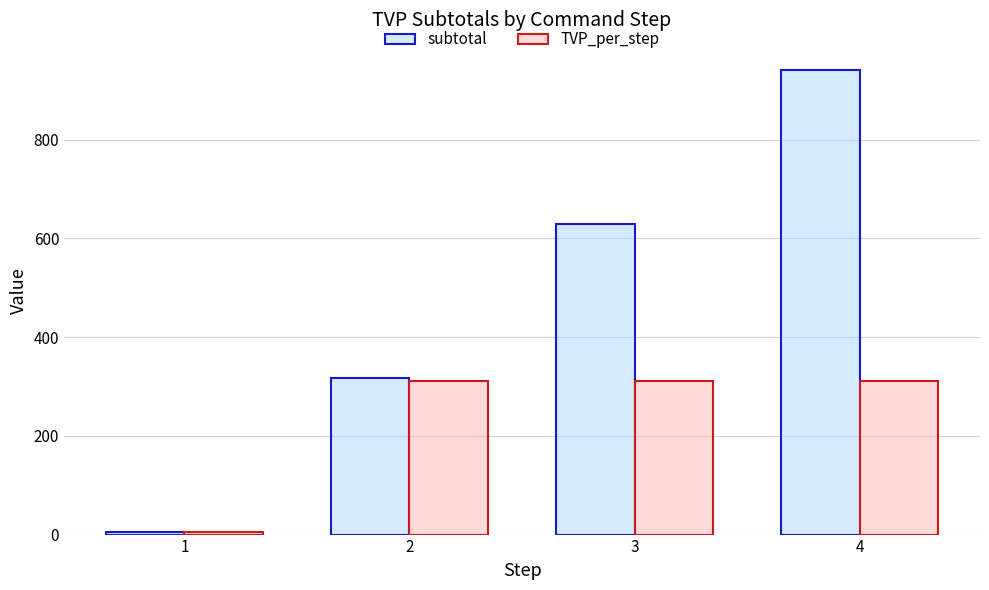

What is the total value across all series at 4?

1253